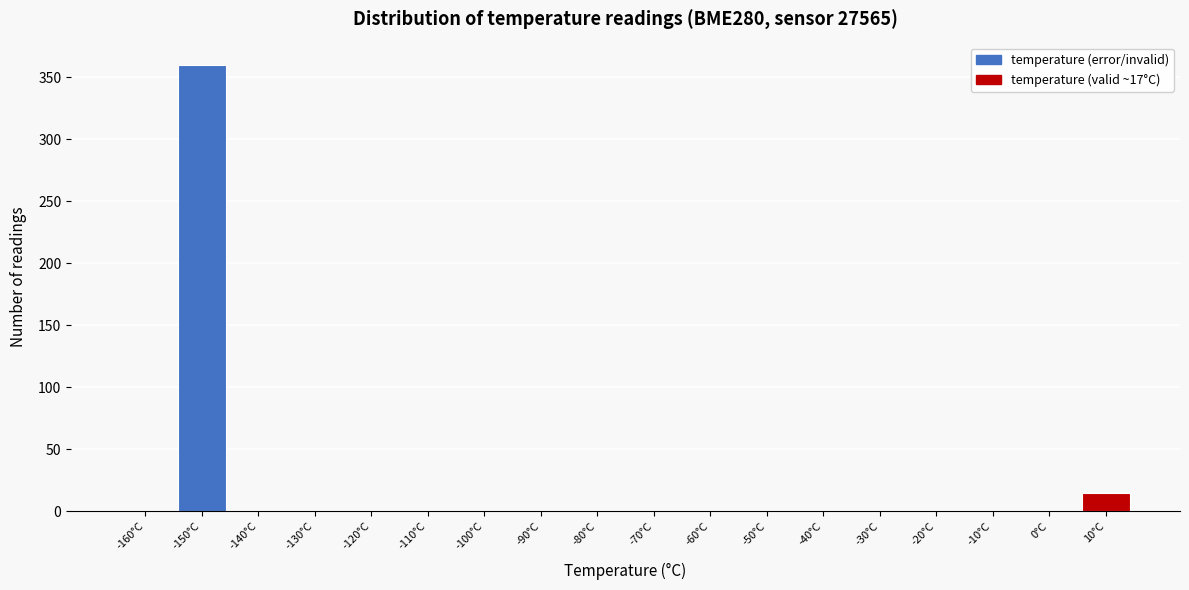

Reading left to right, transcribe all the data shown in this chart.

-160°C=0	-150°C=360	-140°C=0	-130°C=0	-120°C=0	-110°C=0	-100°C=0	-90°C=0	-80°C=0	-70°C=0	-60°C=0	-50°C=0	-40°C=0	-30°C=0	-20°C=0	-10°C=0	0°C=0	10°C=15